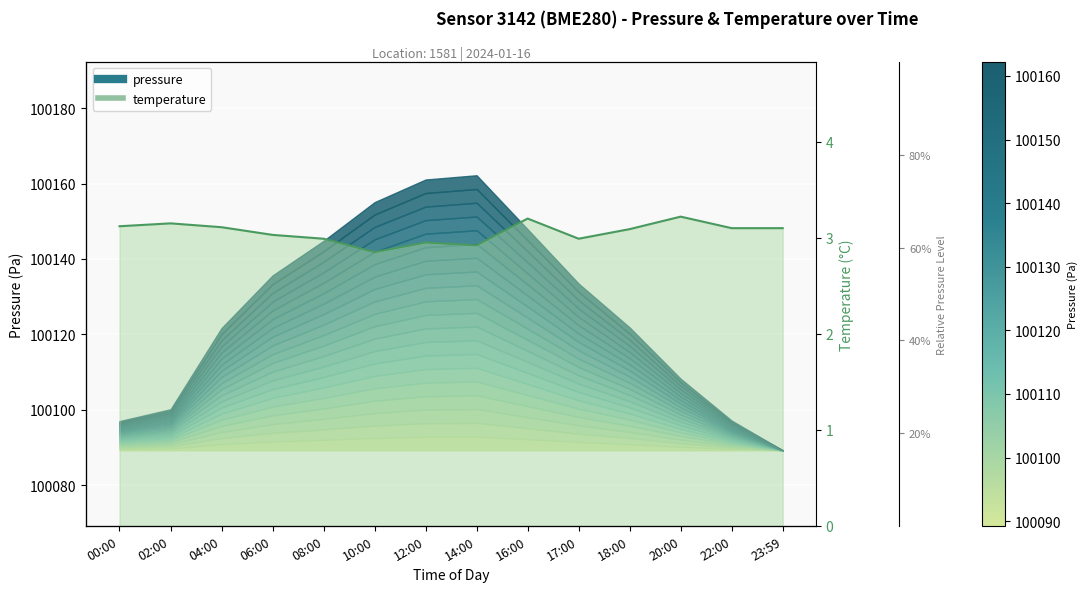

The chart shows a value of 2.9 at 10:00. True or false?

True